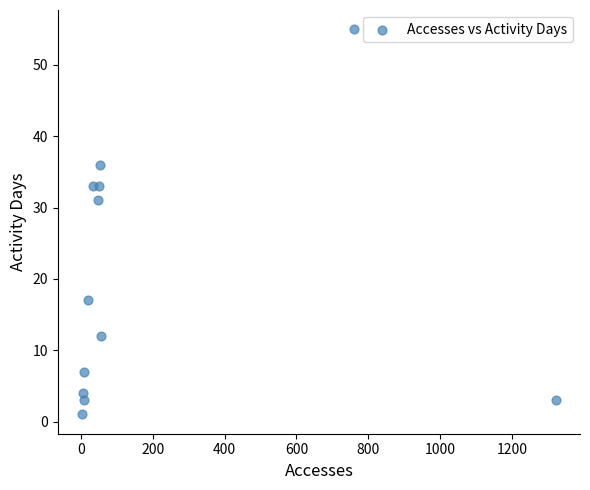

What Y value in the scatter plot is closest to 28?

31